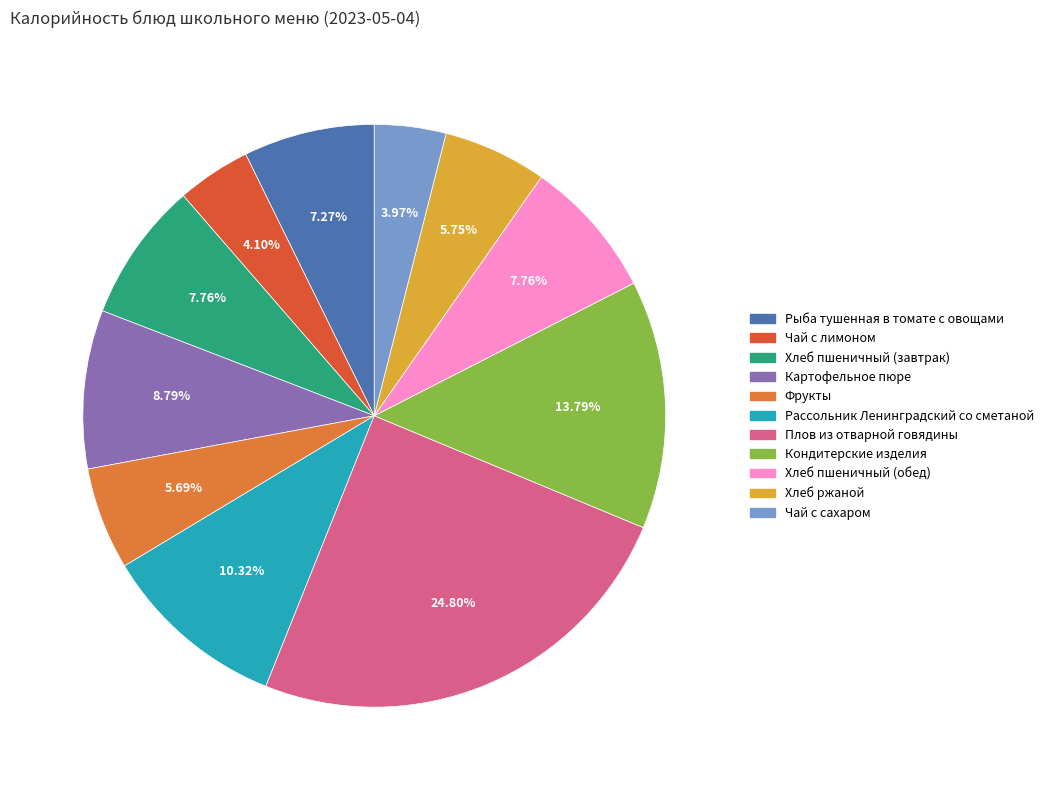

Approximately how many times larger is the value at Картофельное пюре compared to Чай с сахаром?

2.2